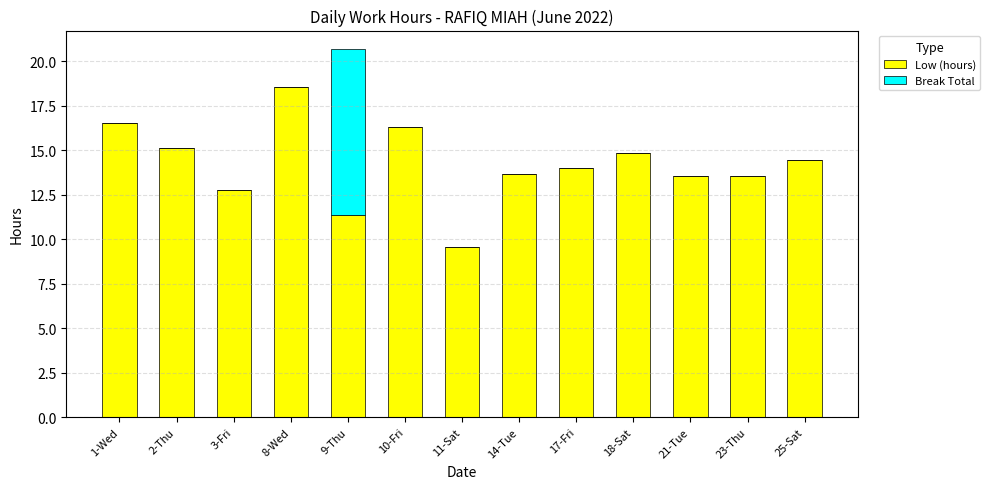

Does the chart contain stacked bars?

Yes